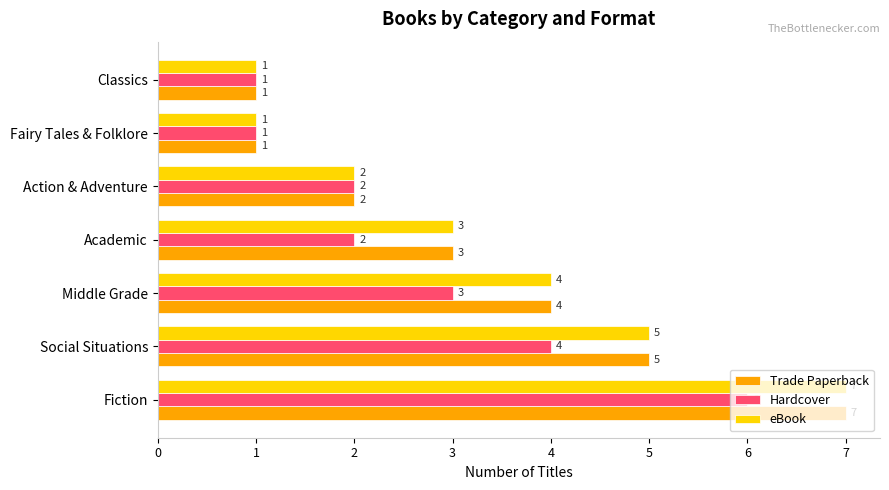

The Trade Paperback series shows 1 at Social Situations. True or false?

False